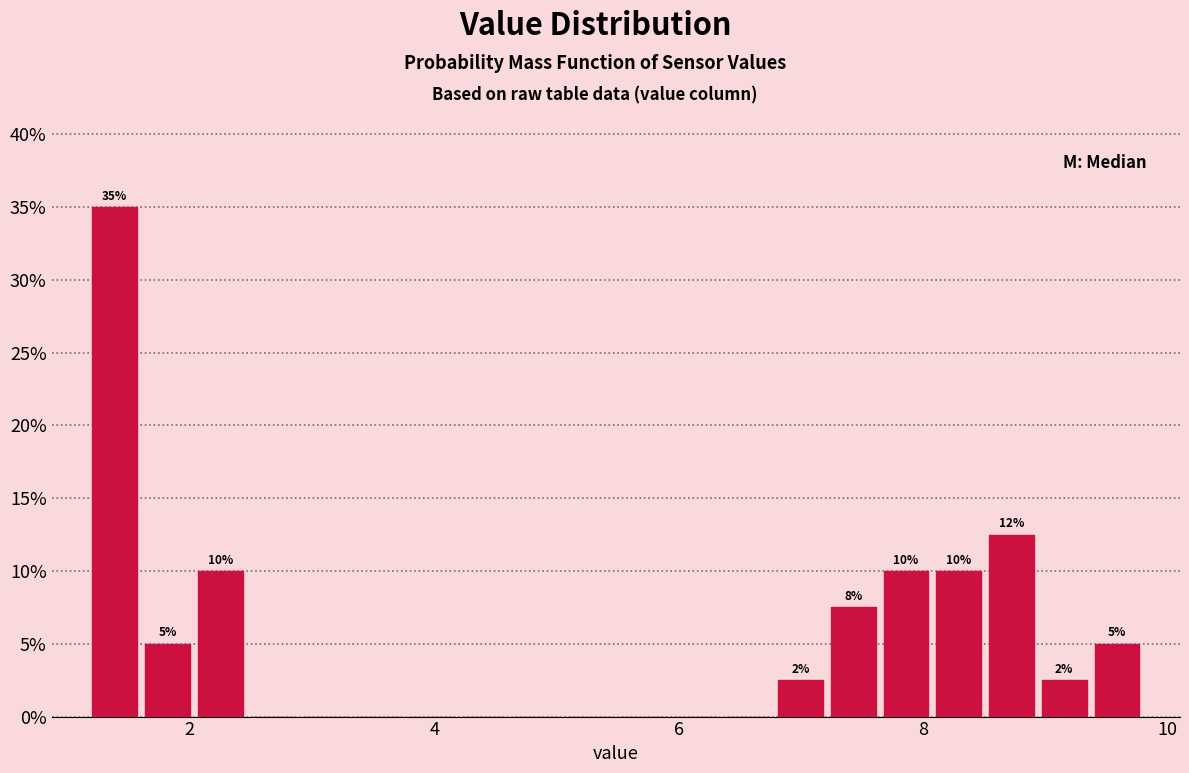

Around what value on the x-axis is the tallest bar? Give the approximate position of its centre, as read against the axis.

1.4